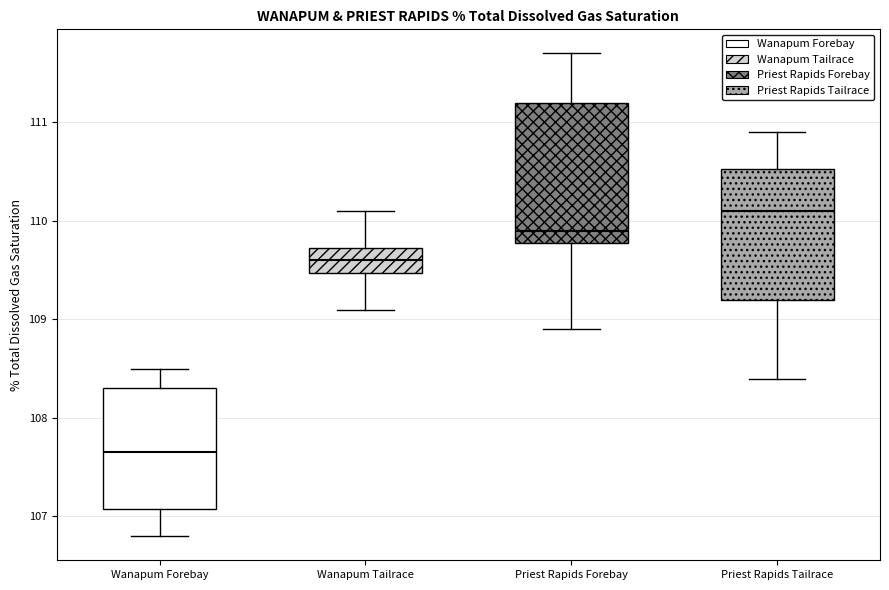

Which box has the highest median line?

Priest Rapids Tailrace